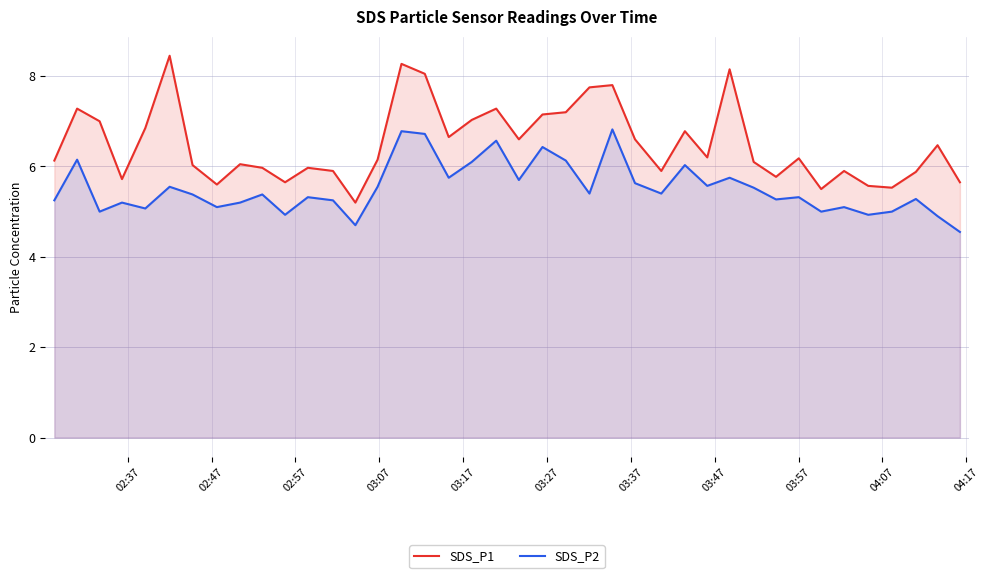

What is the average value of the SDS_P2 series?

5.5